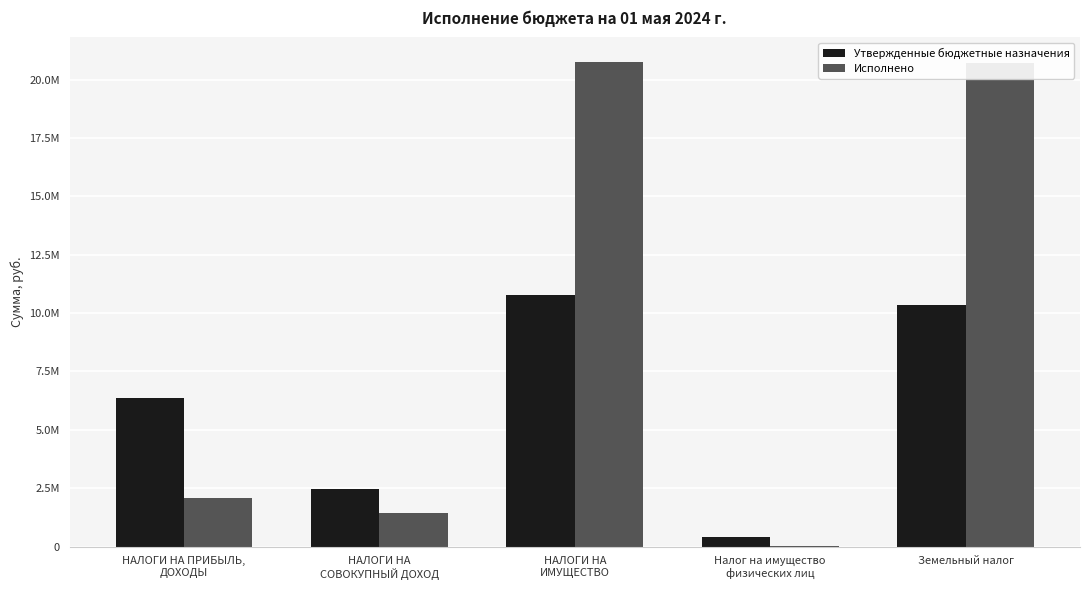

Reading left to right, list all the values displayed in this chart.

Утвержденные бюджетные назначения: 6350100.0	2467300.0	10776100.0	427200.0	10348900.0
Исполнено: 2057126.4	1425288.4	20768457.0	42557.1	20725899.9